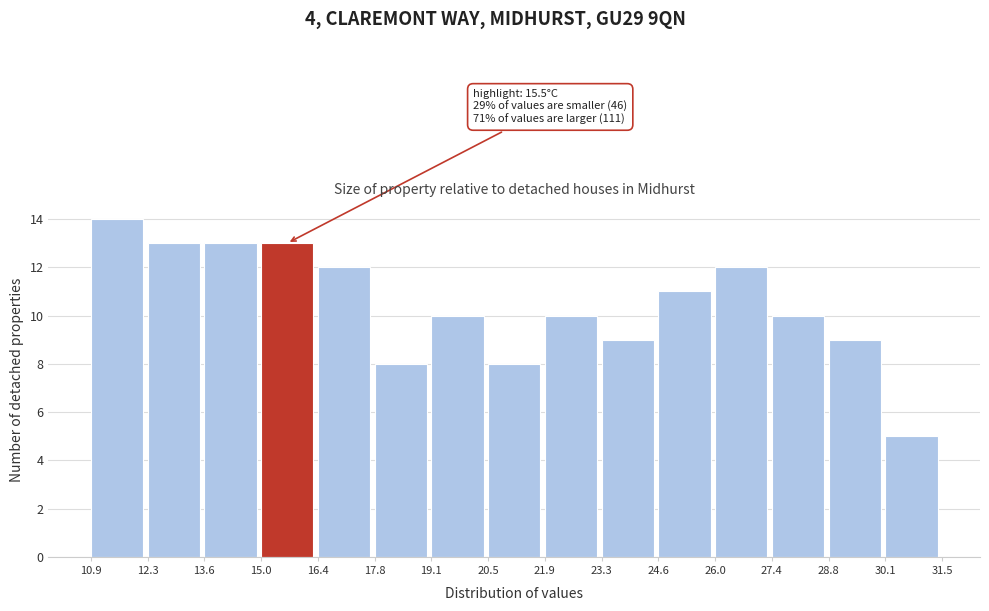

Over which range of the x-axis is the bar tallest?

10.9 to 12.3